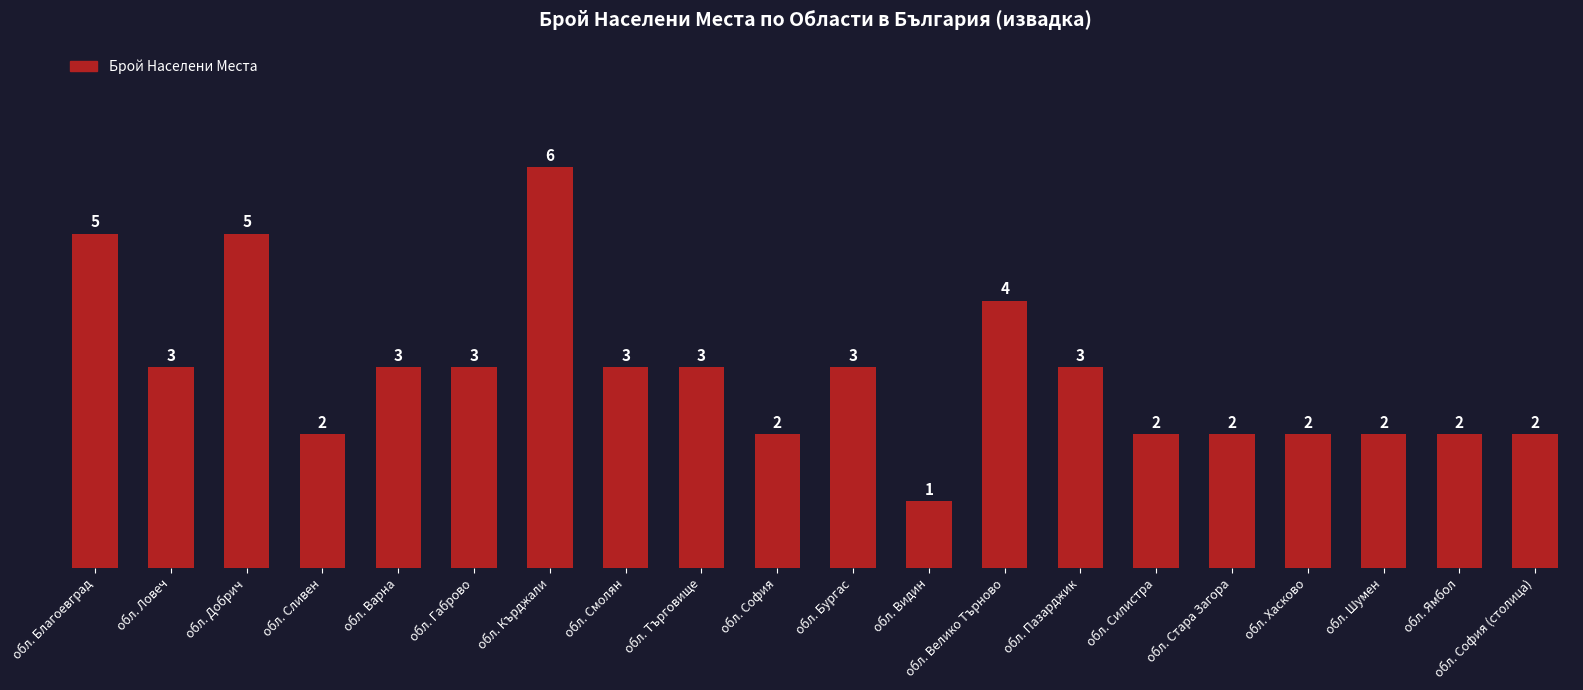

What is the change in value from обл. Видин to обл. Шумен?

+1